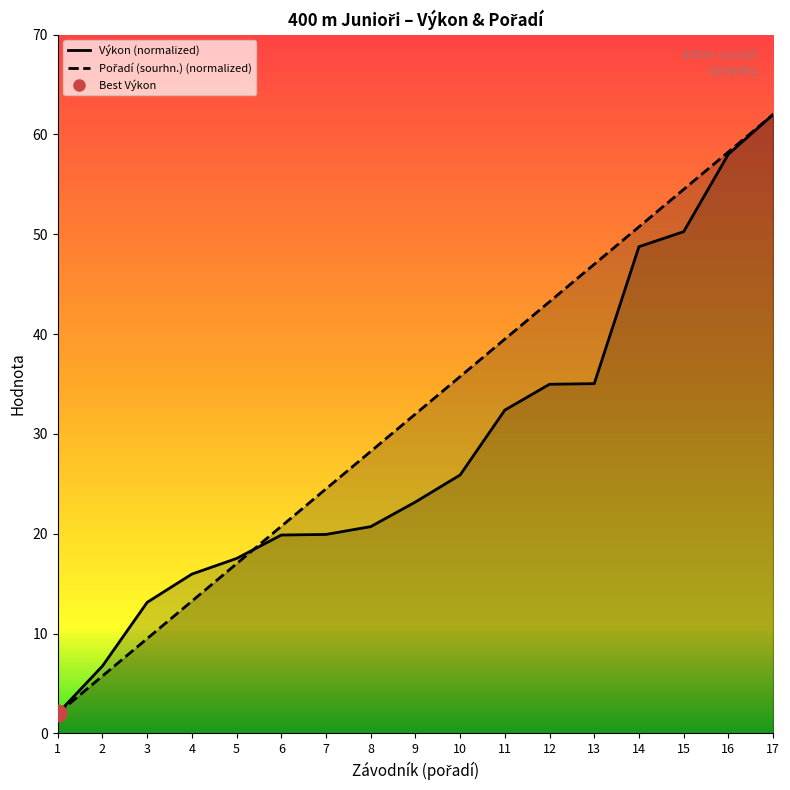

What is the spread (max minus min) of values at 7?

4.6